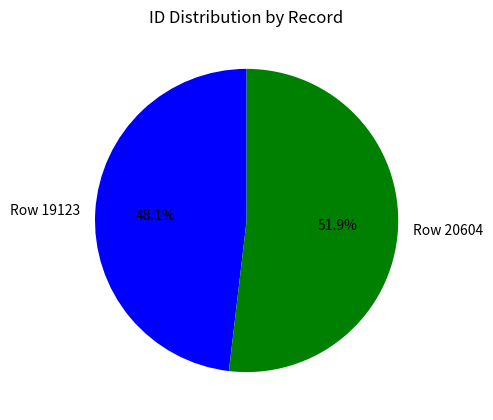

Which slice is the largest?

Row 20604